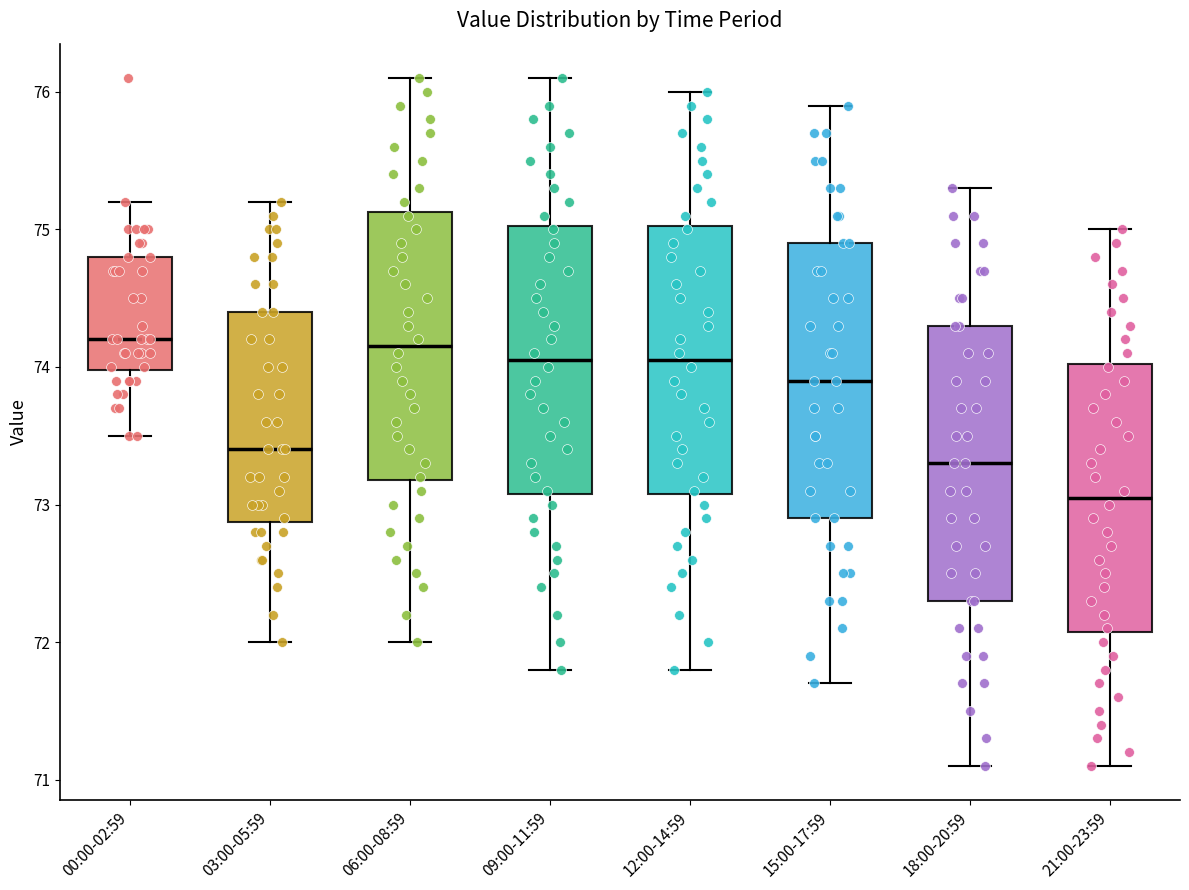

Where does the median line of the box for 18:00-20:59 sit on the y-axis? The values are not printed on the chart, so give them approximately, as read against the axis.

73.3